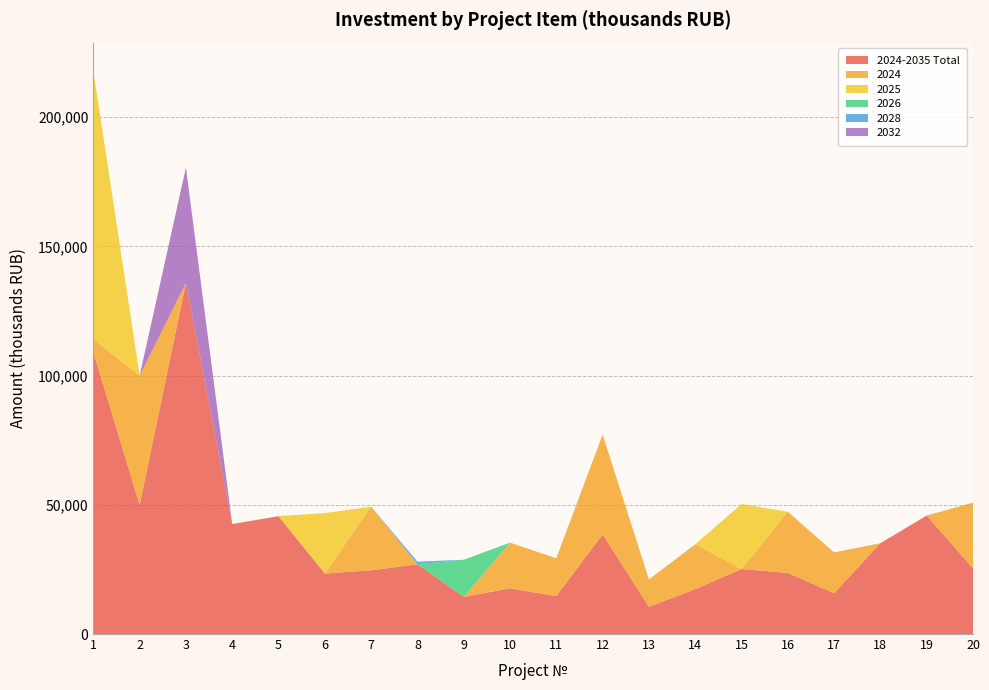

Reading left to right, list all the values displayed in this chart.

2024-2035 Total: 108995.0	50000.0	135924.0	42572.0	45611.0	23405.0	24658.6	27000.0	14378.0	17682.2	14665.5	38594.1	10557.8	17361.2	25157.0	23659.2	15795.6	35155.0	45862.0	25428.7
2024: 5131.4	50000.0	0.0	0.0	0.0	0.0	24658.6	0.0	0.0	17682.2	14665.5	38594.1	10557.8	17361.2	0.0	23659.2	15795.6	0.0	0.0	25428.7
2025: 103863.6	0.0	0.0	0.0	0.0	23405.0	0.0	0.0	0.0	0.0	0.0	0.0	0.0	0.0	25157.0	0.0	0.0	0.0	0.0	0.0
2026: 0.0	0.0	0.0	0.0	0.0	0.0	0.0	0.0	14378.0	0.0	0.0	0.0	0.0	0.0	0.0	0.0	0.0	0.0	0.0	0.0
2028: 0.0	0.0	0.0	0.0	0.0	0.0	0.0	1000.0	0.0	0.0	0.0	0.0	0.0	0.0	0.0	0.0	0.0	0.0	0.0	0.0
2032: 0.0	0.0	44618.0	0.0	0.0	0.0	0.0	0.0	0.0	0.0	0.0	0.0	0.0	0.0	0.0	0.0	0.0	0.0	0.0	0.0